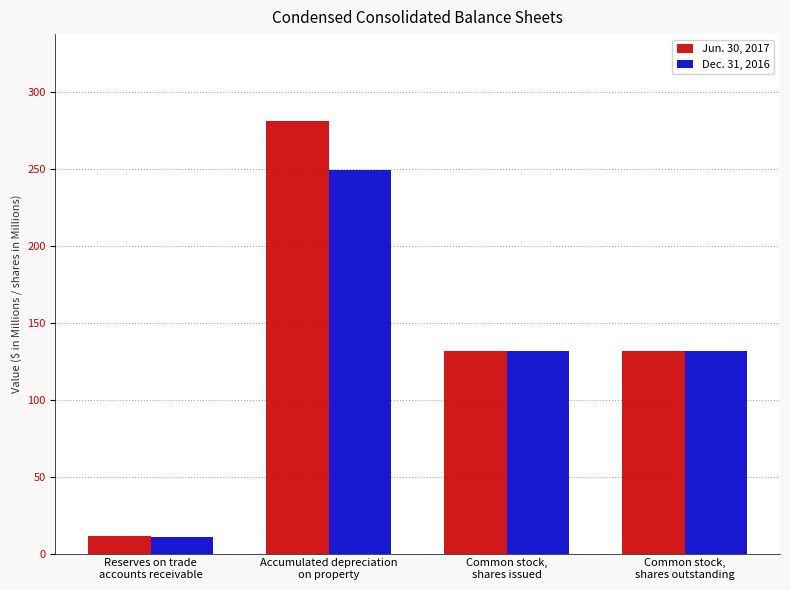

What is the difference between the maximum and minimum values in the Jun. 30, 2017 series?

269.9